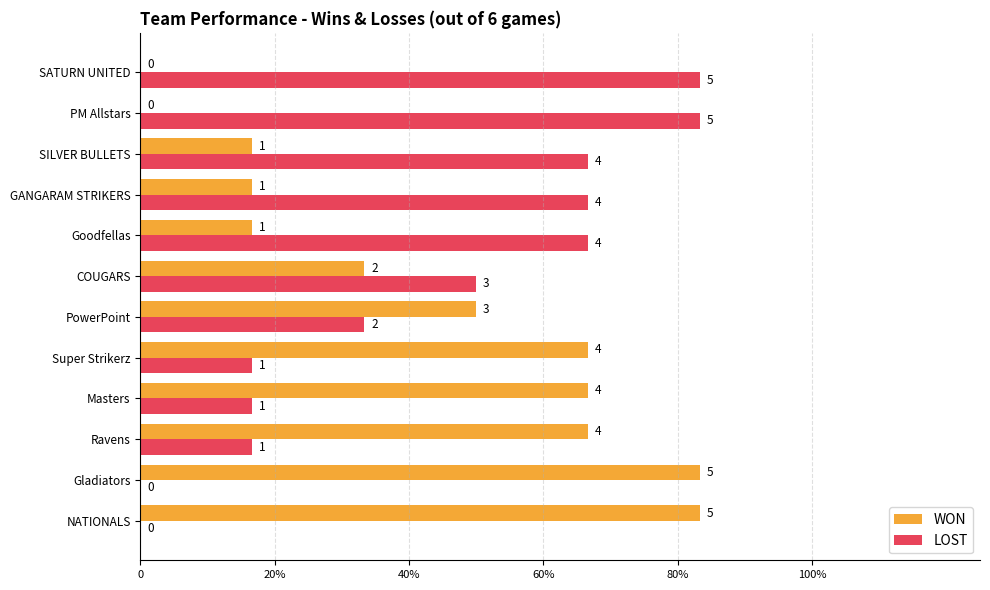

What are all the series names shown in the legend?

WON, LOST